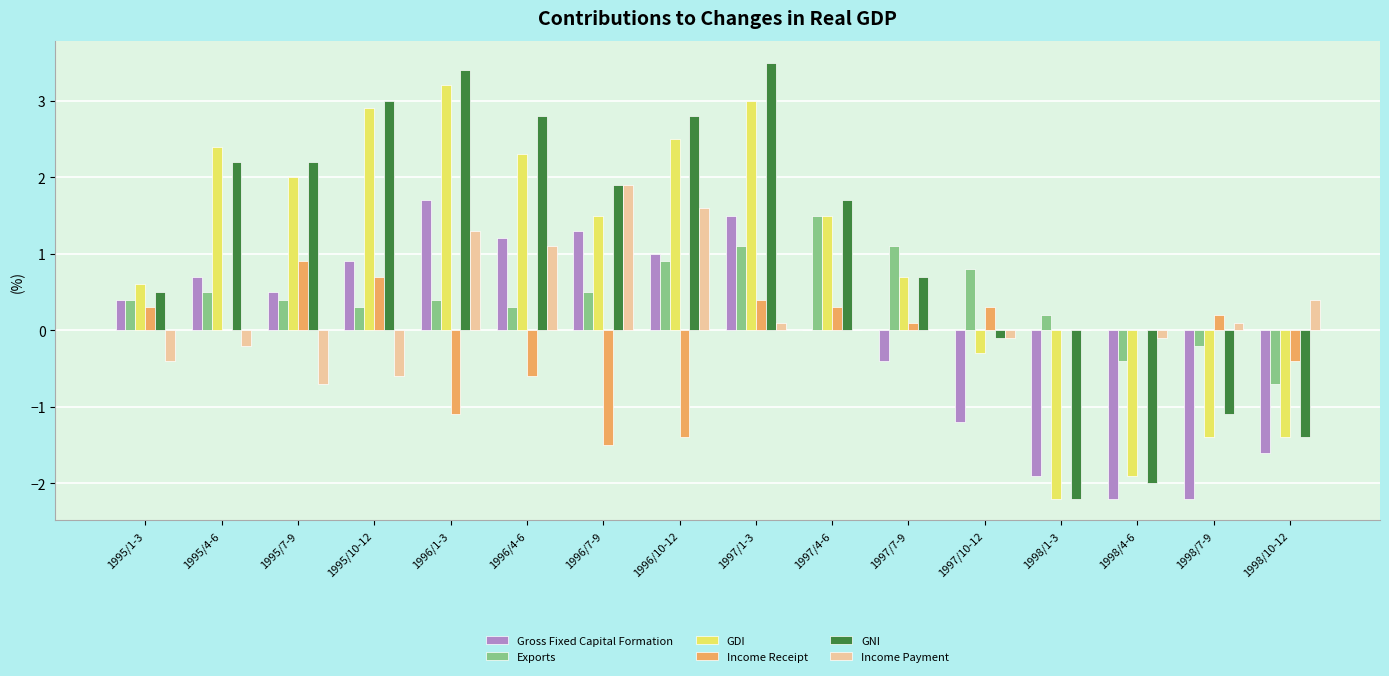

Which series changed the most between 1995/4-6 and 1996/7-9?

Income Payment